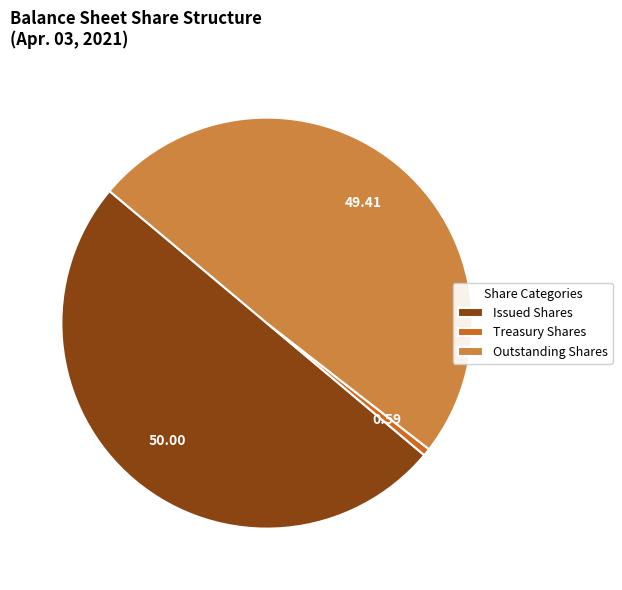

Which slice is the smallest?

Treasury Shares